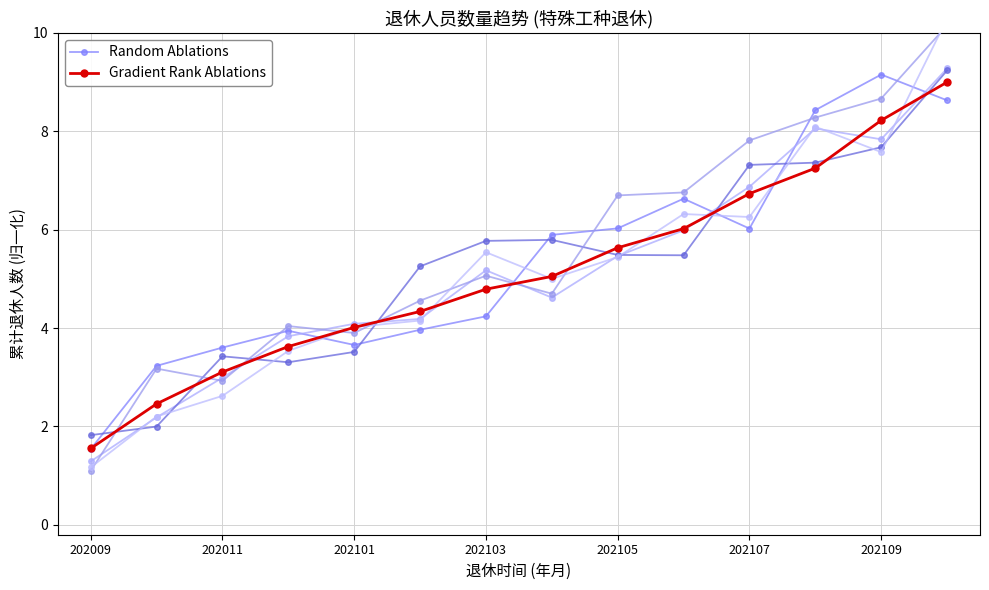

How many lines are shown in the chart?

2